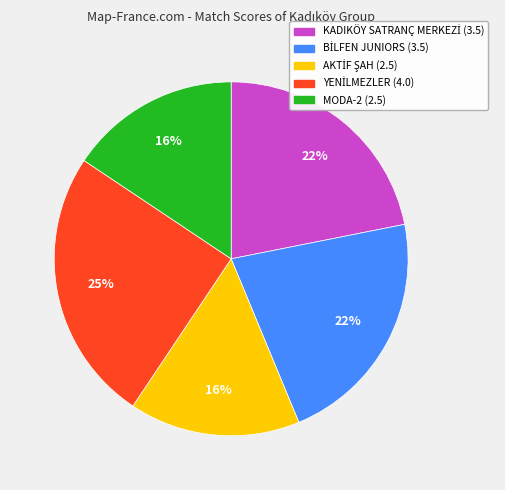

How many slices are in this pie chart?

5